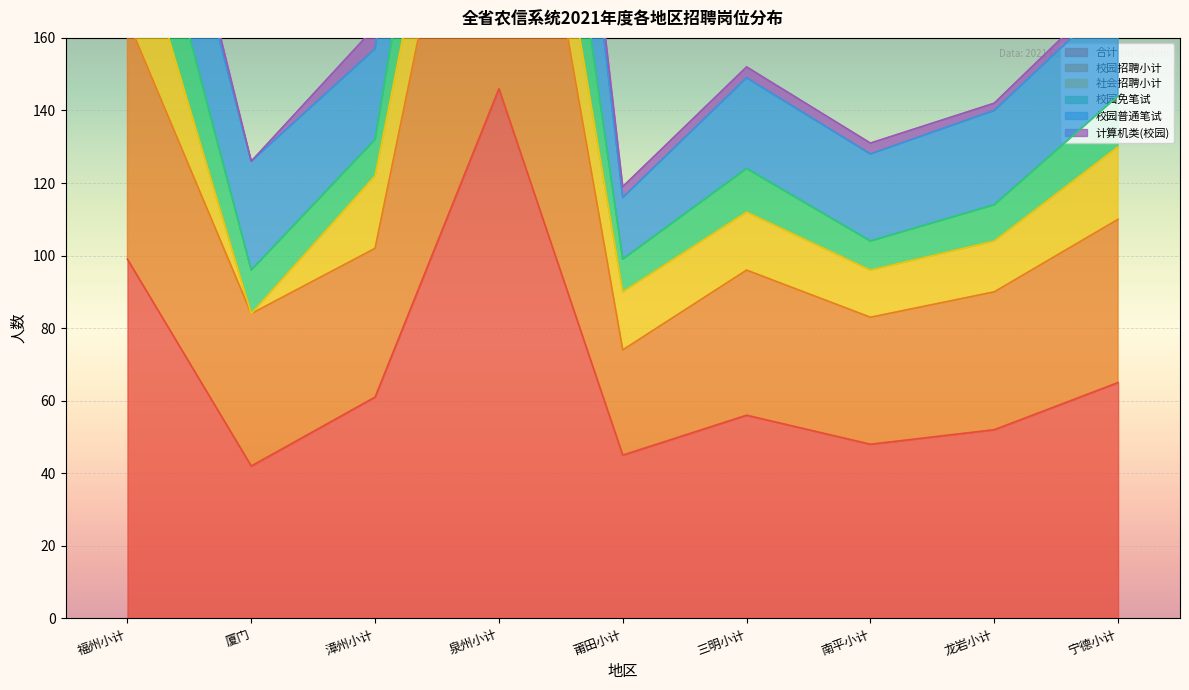

How many data points in 校园免笔试 are above 149?

4